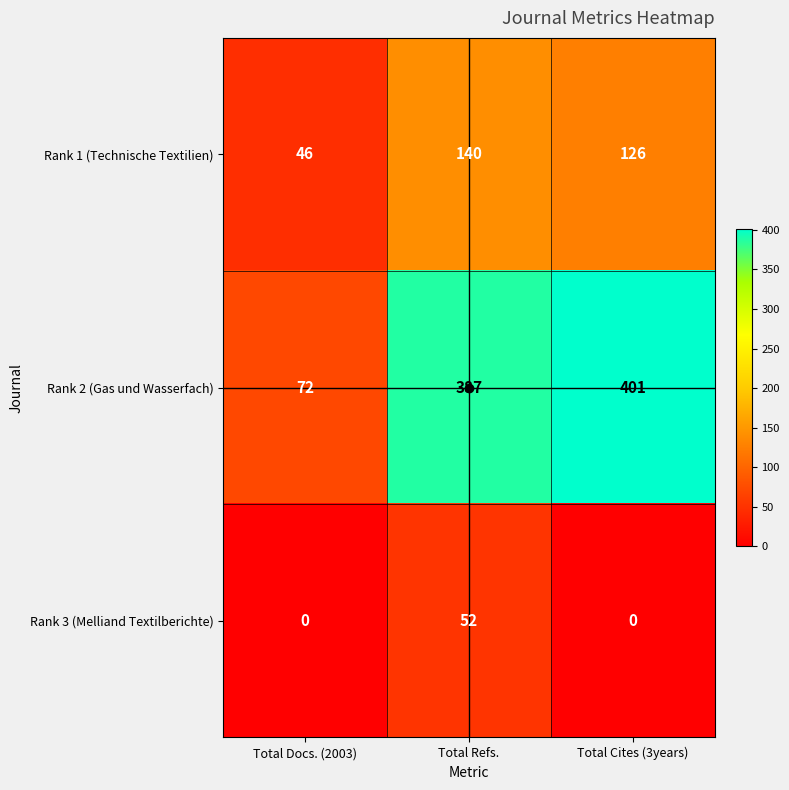

The Rank 2 (Gas und Wasserfach) series shows 401 at Total Cites (3years). True or false?

True